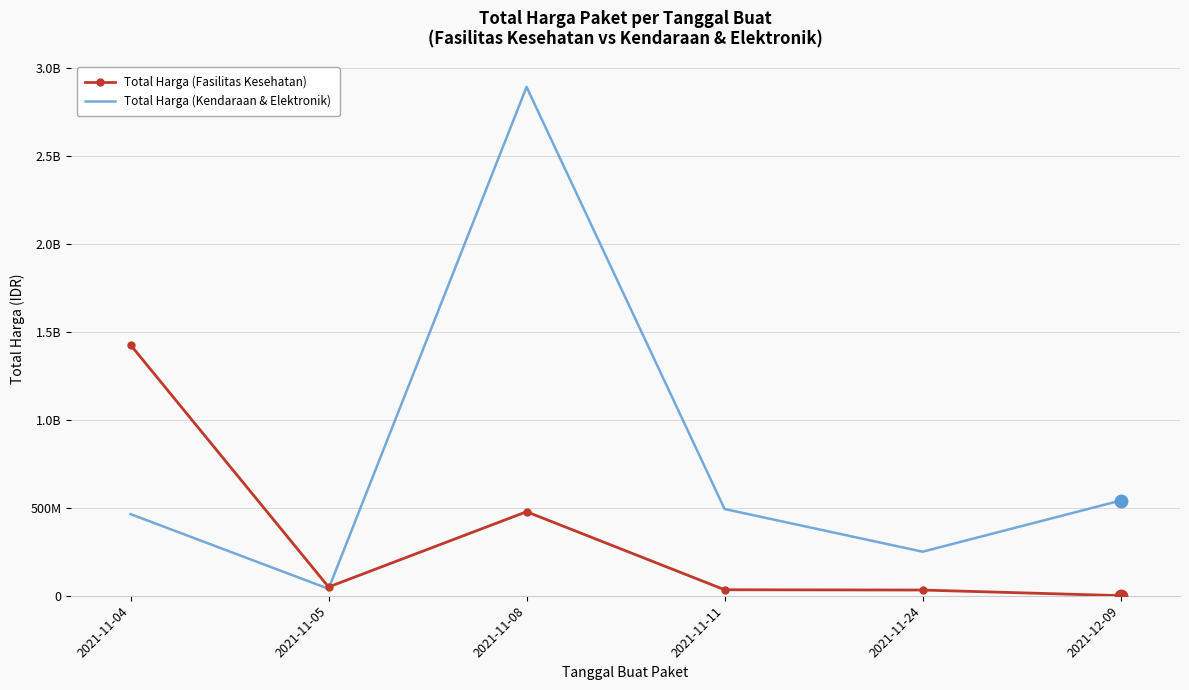

Where is the first local maximum for Total Harga (Kendaraan & Elektronik)?

2021-11-08